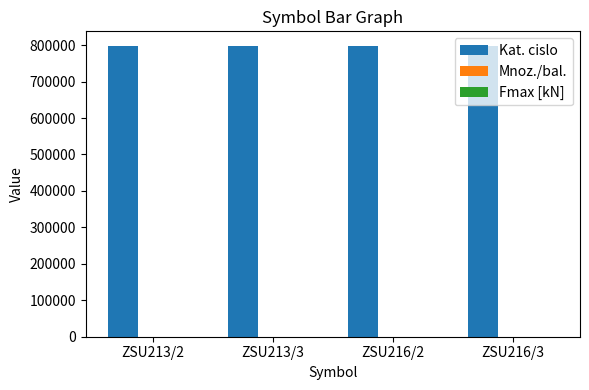

The value of Kat. cislo at ZSU213/2 is 309300.2. True or false?

False